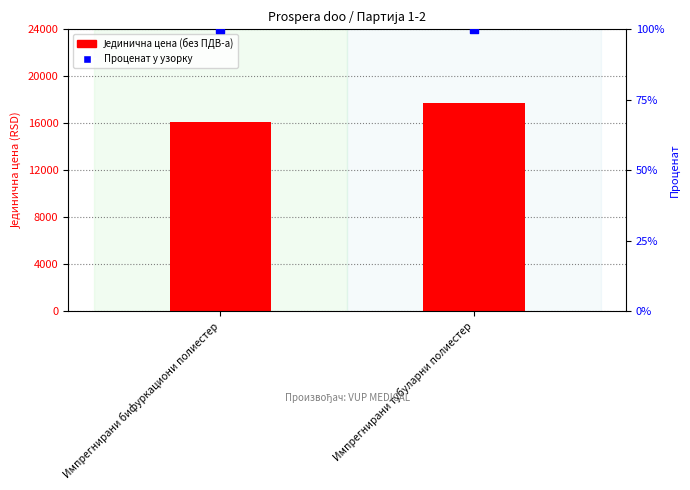

Which series has the widest spread of Y values?

Јединична цена (без ПДВ-а)